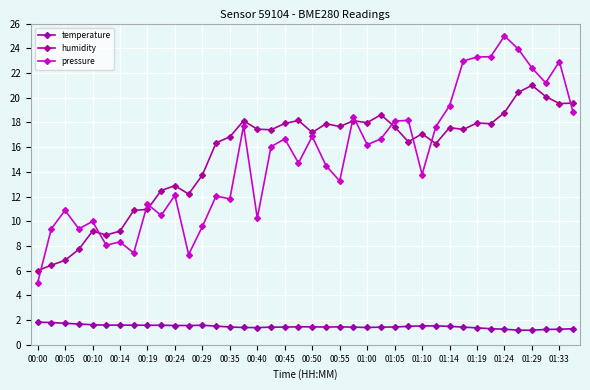

How many series are shown in this chart?

3